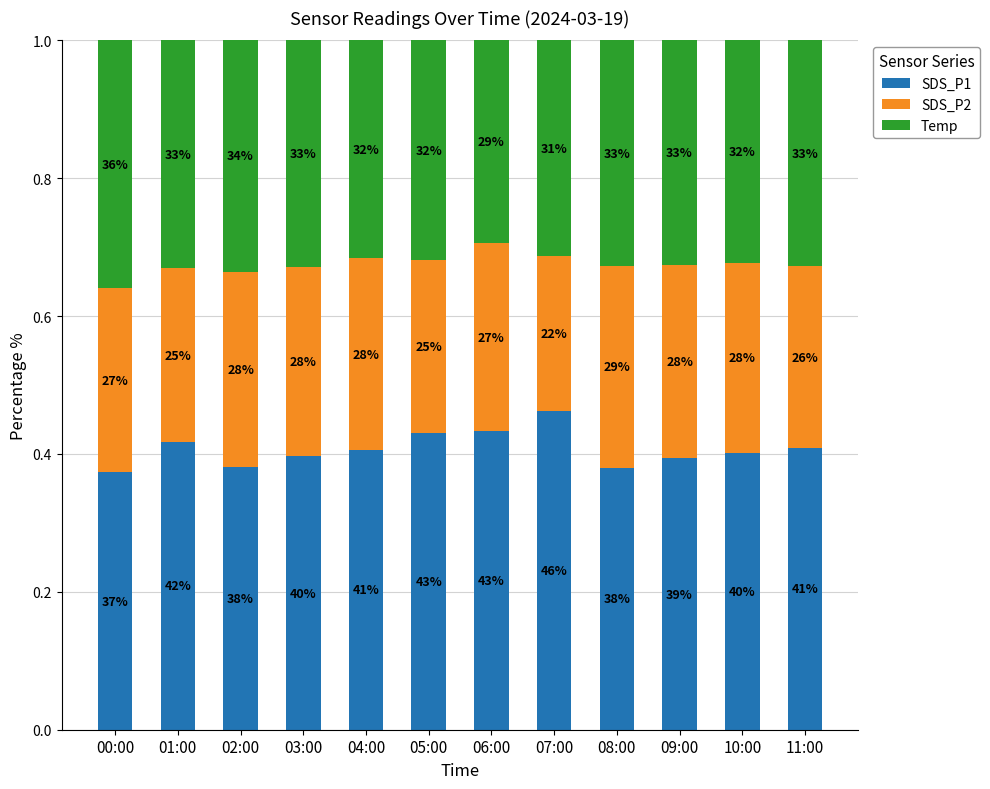

The value of SDS_P1 at 04:00 is 0.1. True or false?

False